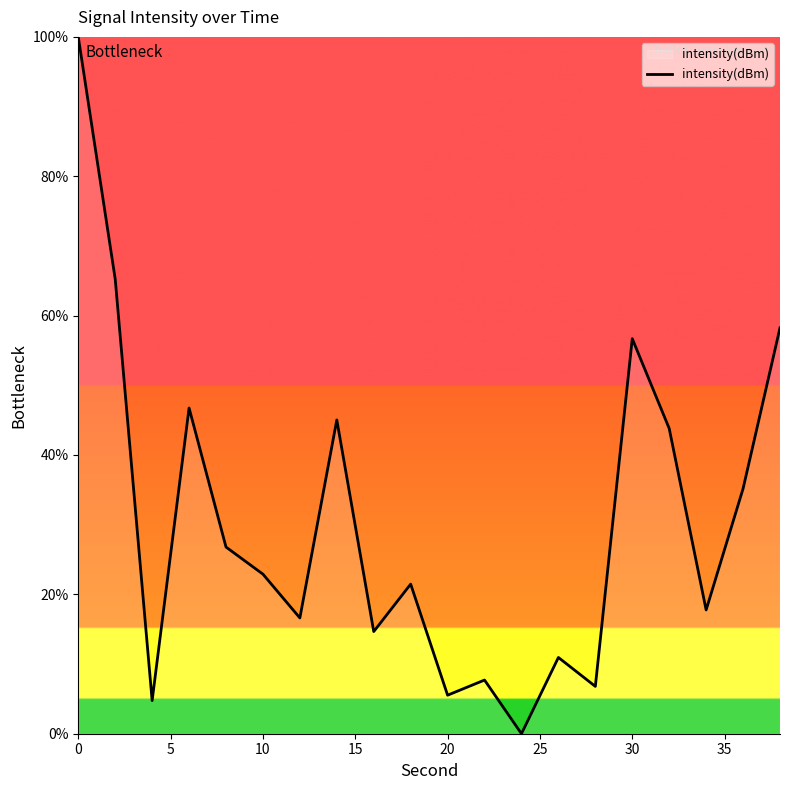

What is the difference between the maximum and minimum values?

100.0